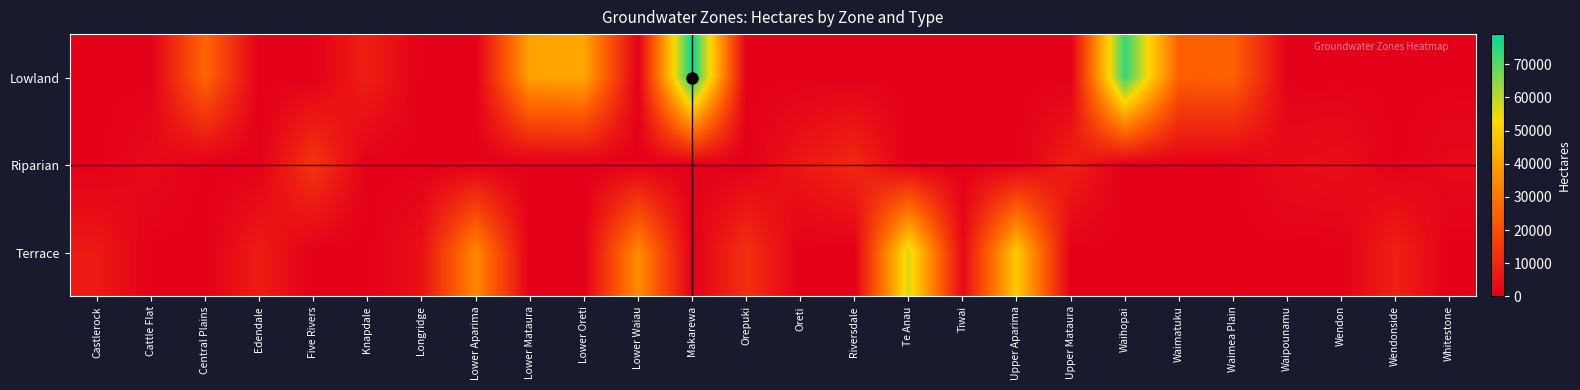

Rank the series by their maximum value, from lowest to highest.

Riparian, Terrace, Lowland